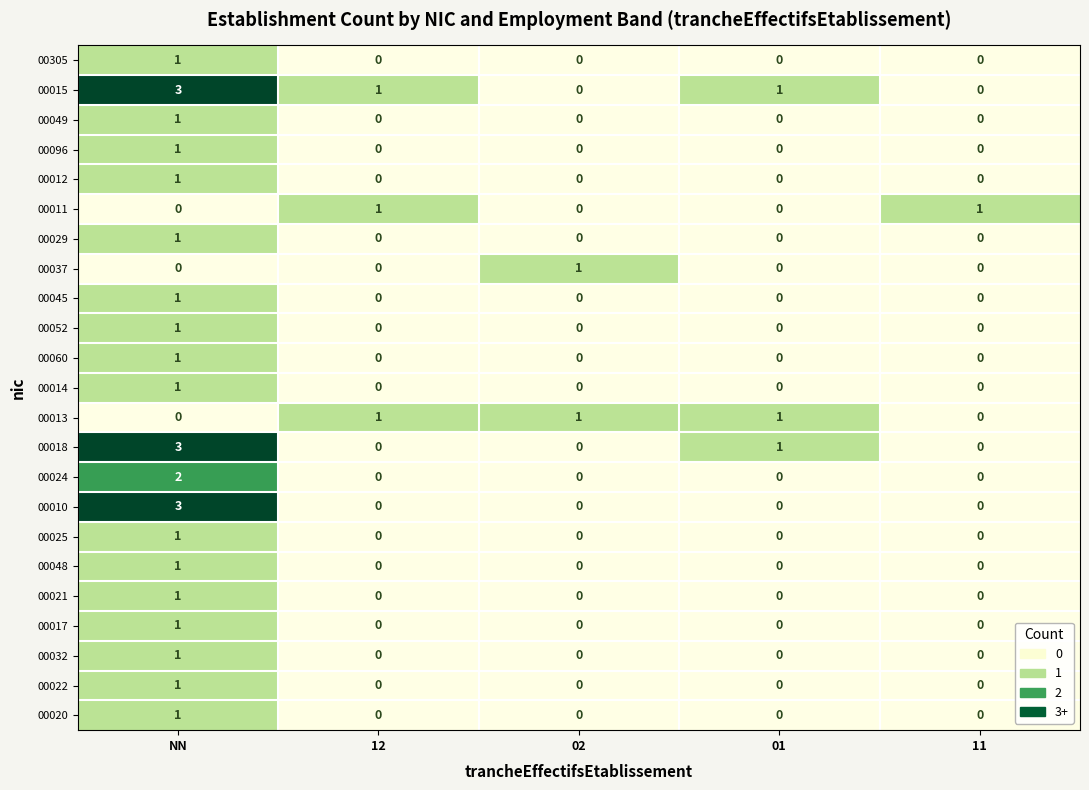

What is the spread (max minus min) of values at 02?

1